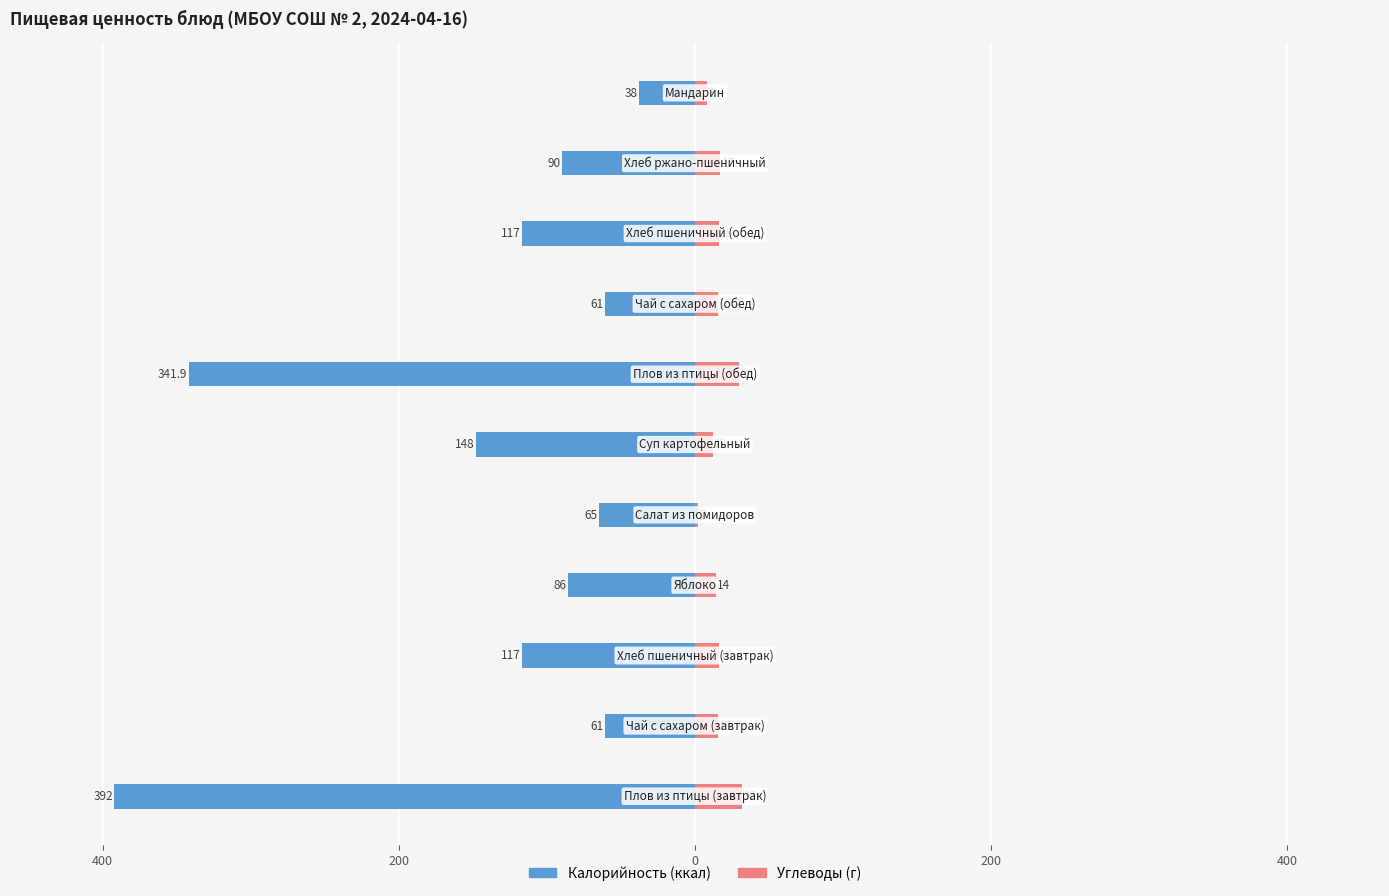

How many data points in Углеводы are above 15?

7